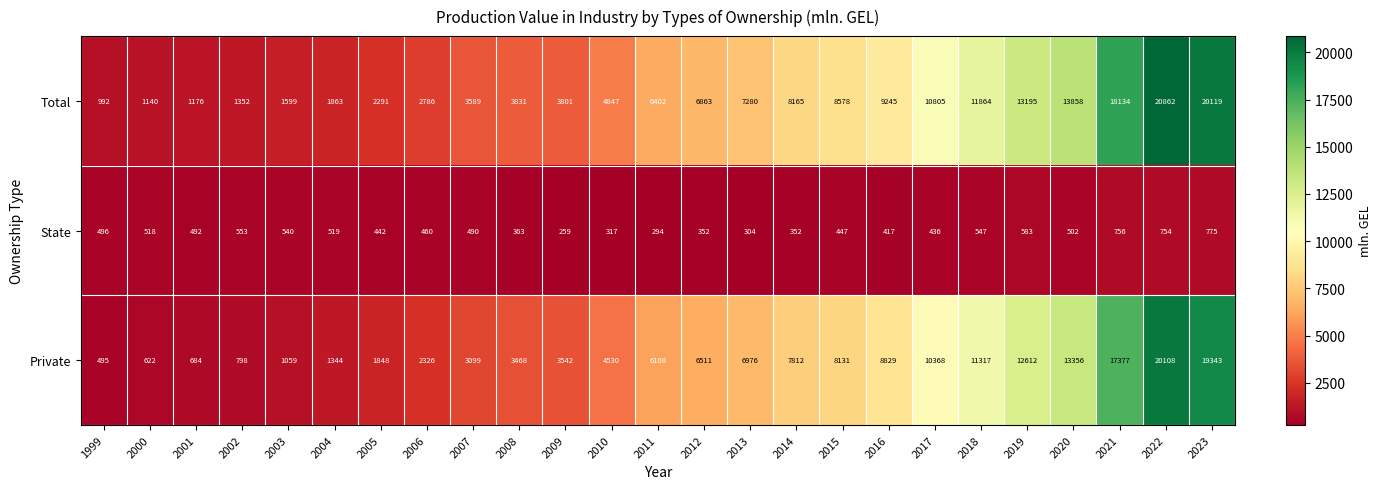

What is the difference between the maximum and minimum values in the Total series?

19870